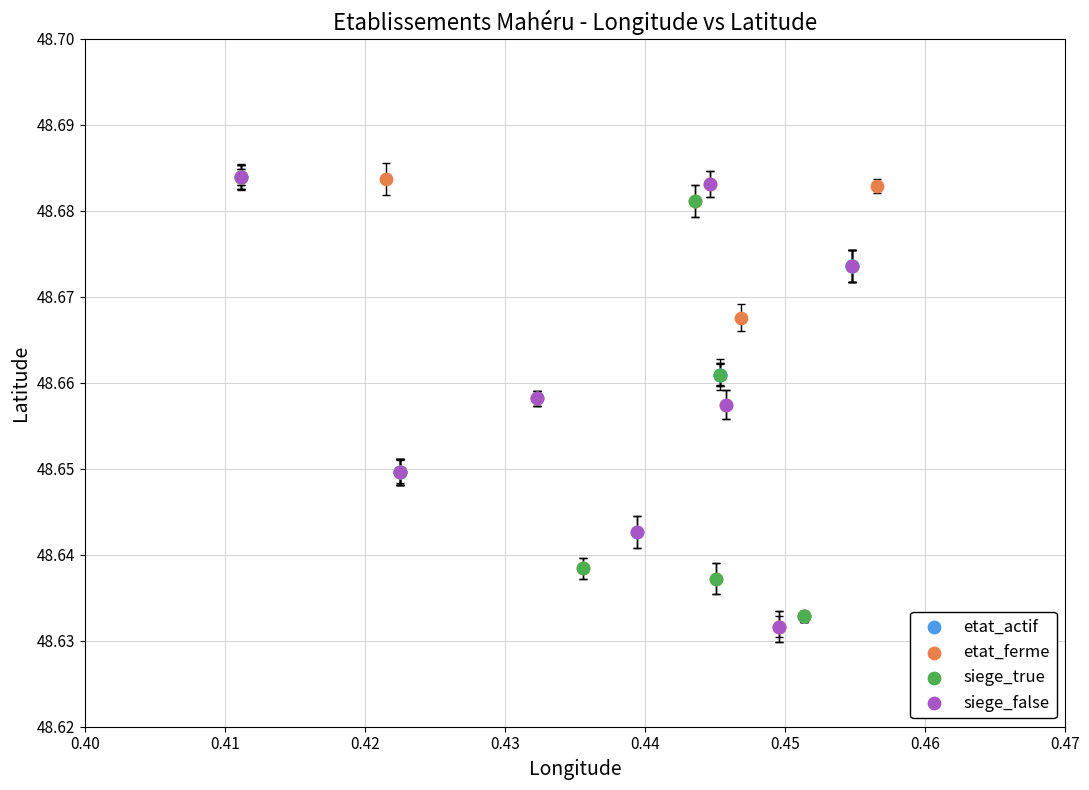

What are all the series names shown in the legend?

etat_actif, etat_ferme, siege_true, siege_false